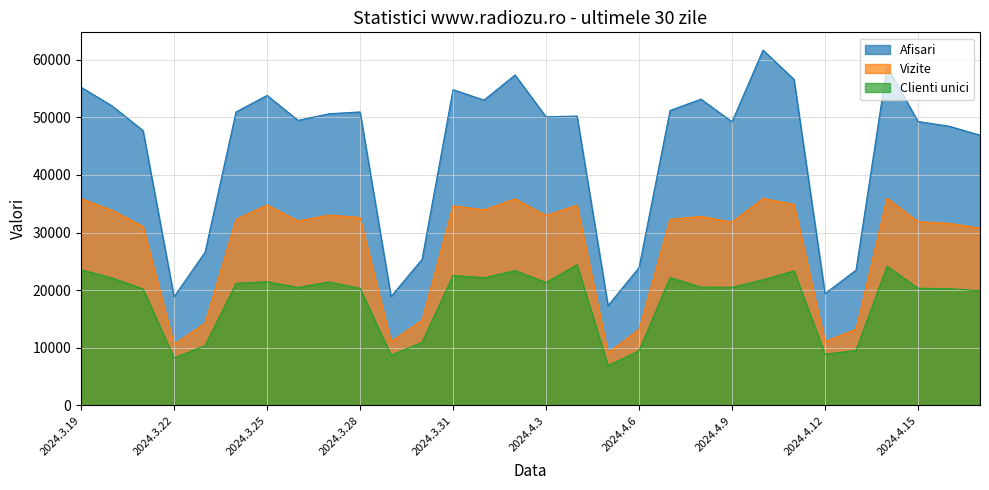

What is the value of the Vizite point at the 10th from the left?

32629